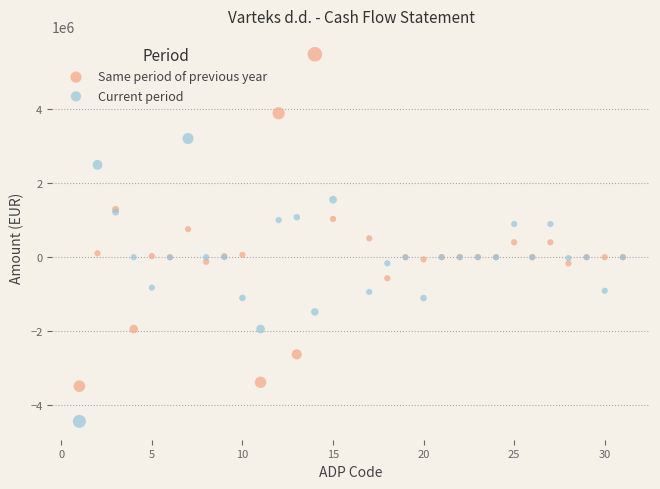

Which series reaches the maximum Y coordinate?

Same period of previous year